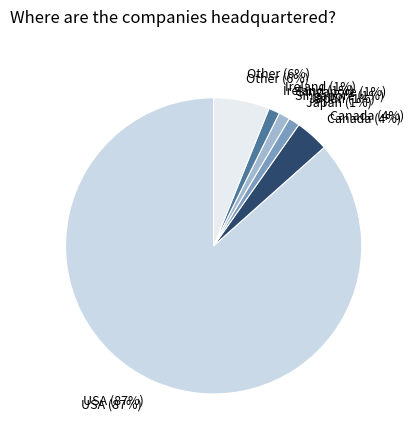

What percentage is NOT represented by USA?

13.4%